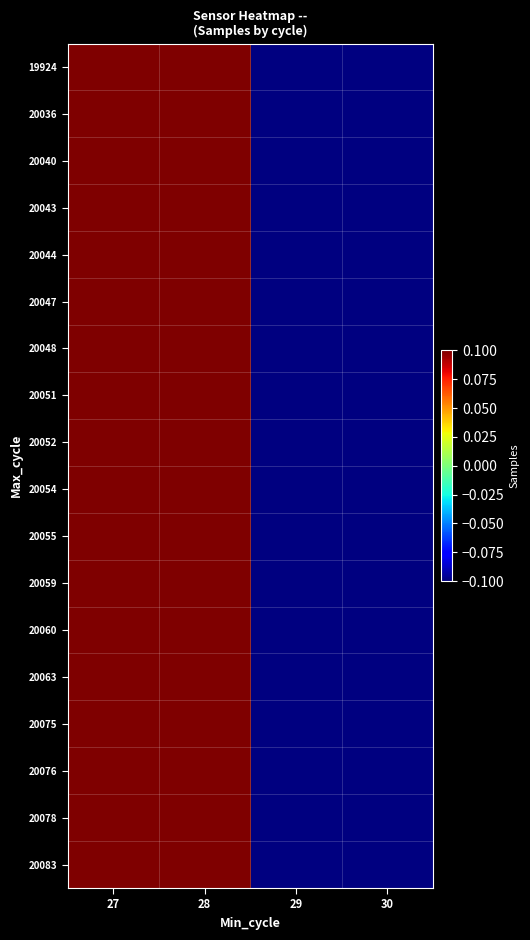

List the series in order of their peak value, lowest first.

20054, 20036, 20076, 20060, 20055, 20044, 20078, 20051, 20043, 20075, 20048, 20059, 20063, 20052, 19924, 20083, 20040, 20047